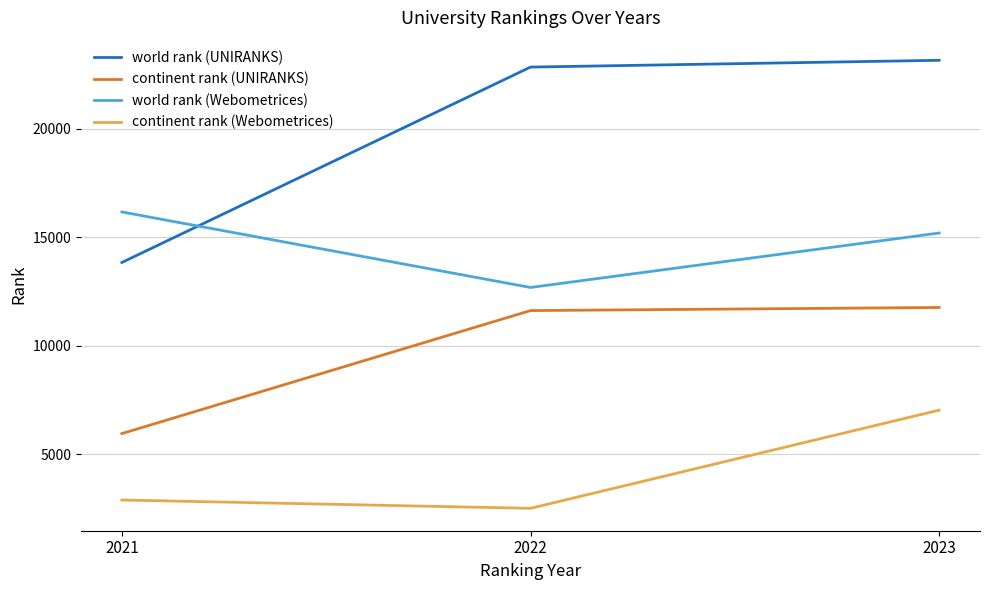

At how many categories does at least one series exceed 3700?

3